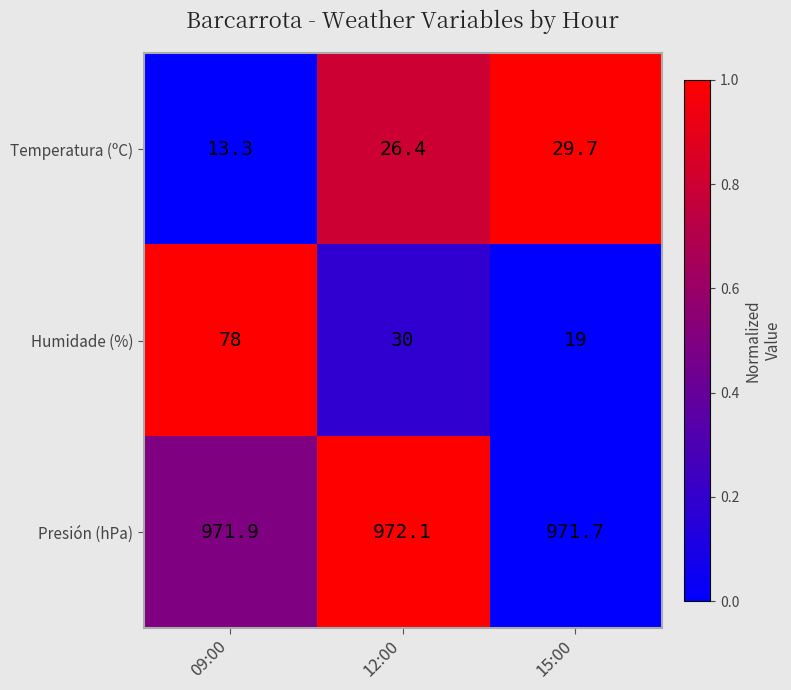

At which label does Temperatura (ºC) first exceed 26?

12:00